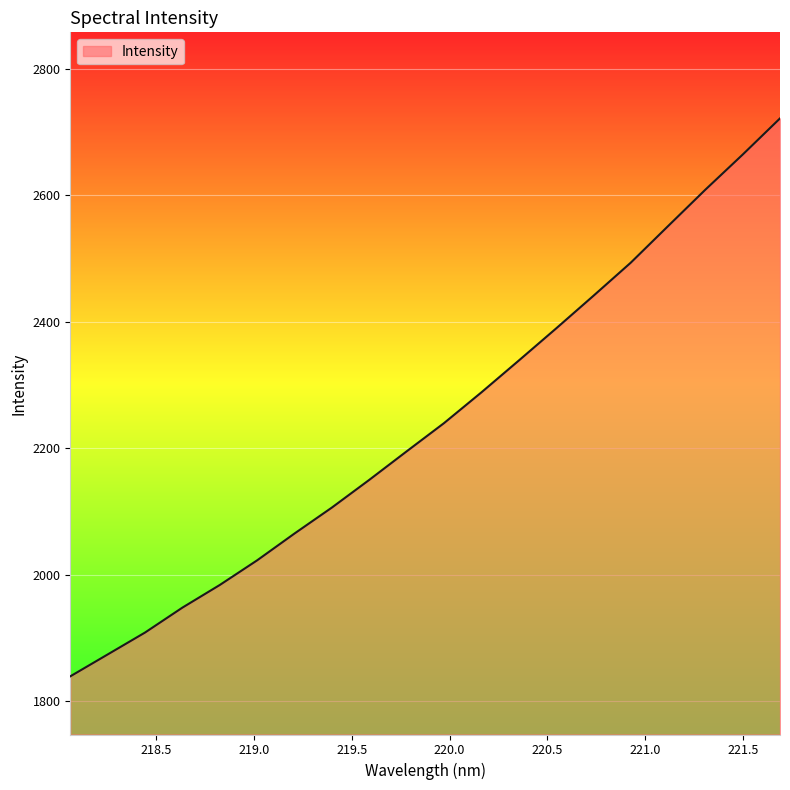

What is the difference between the maximum and minimum values?

882.2